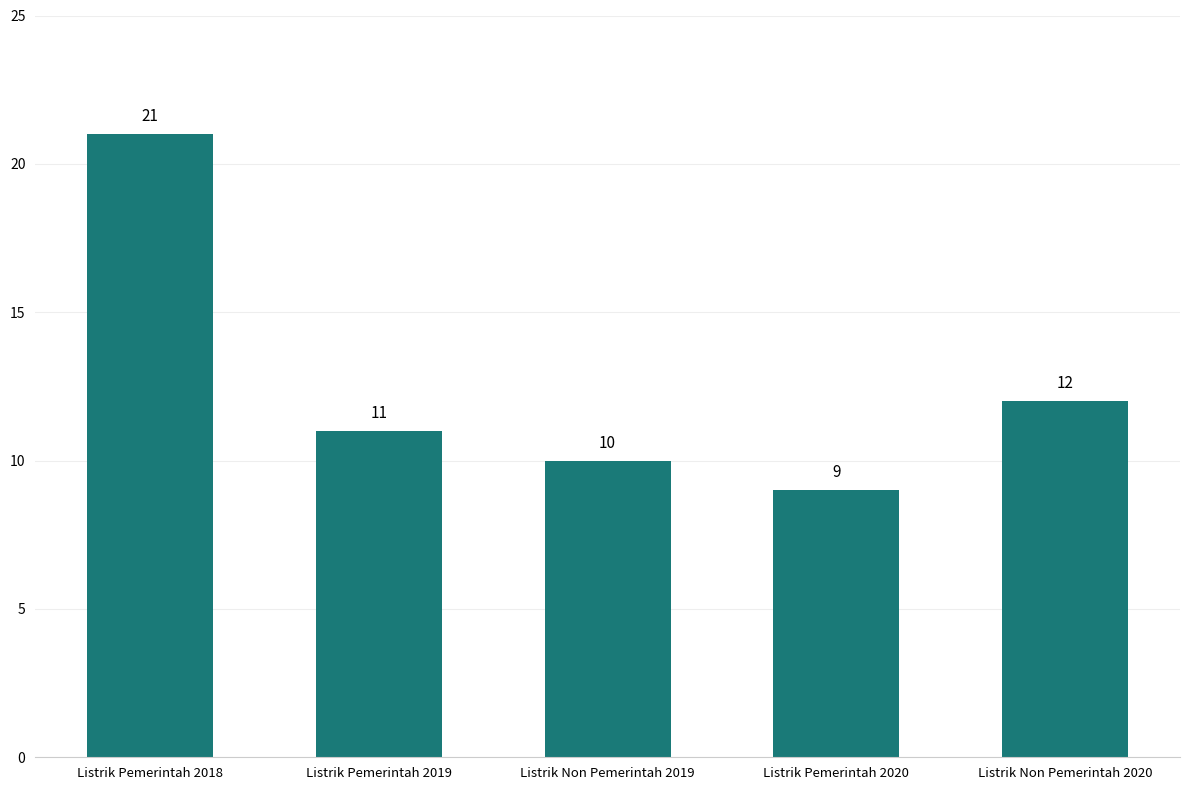

What is the change in value from Listrik Non Pemerintah 2019 to Listrik Pemerintah 2020?

-1